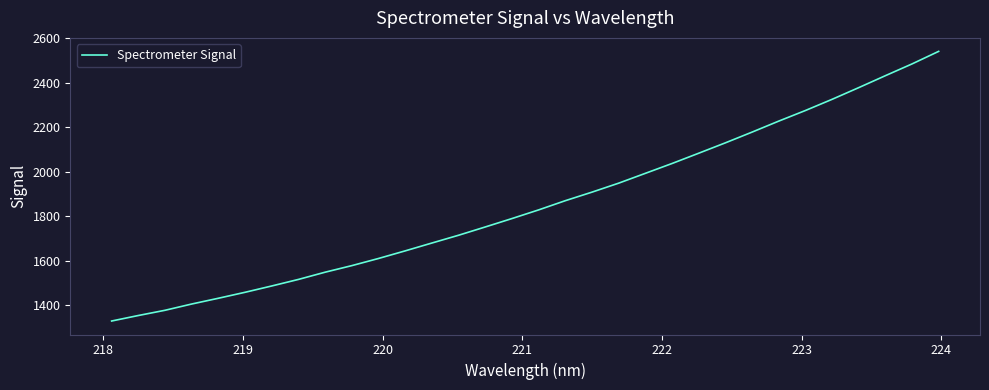

What is the greatest value displayed?

2540.1